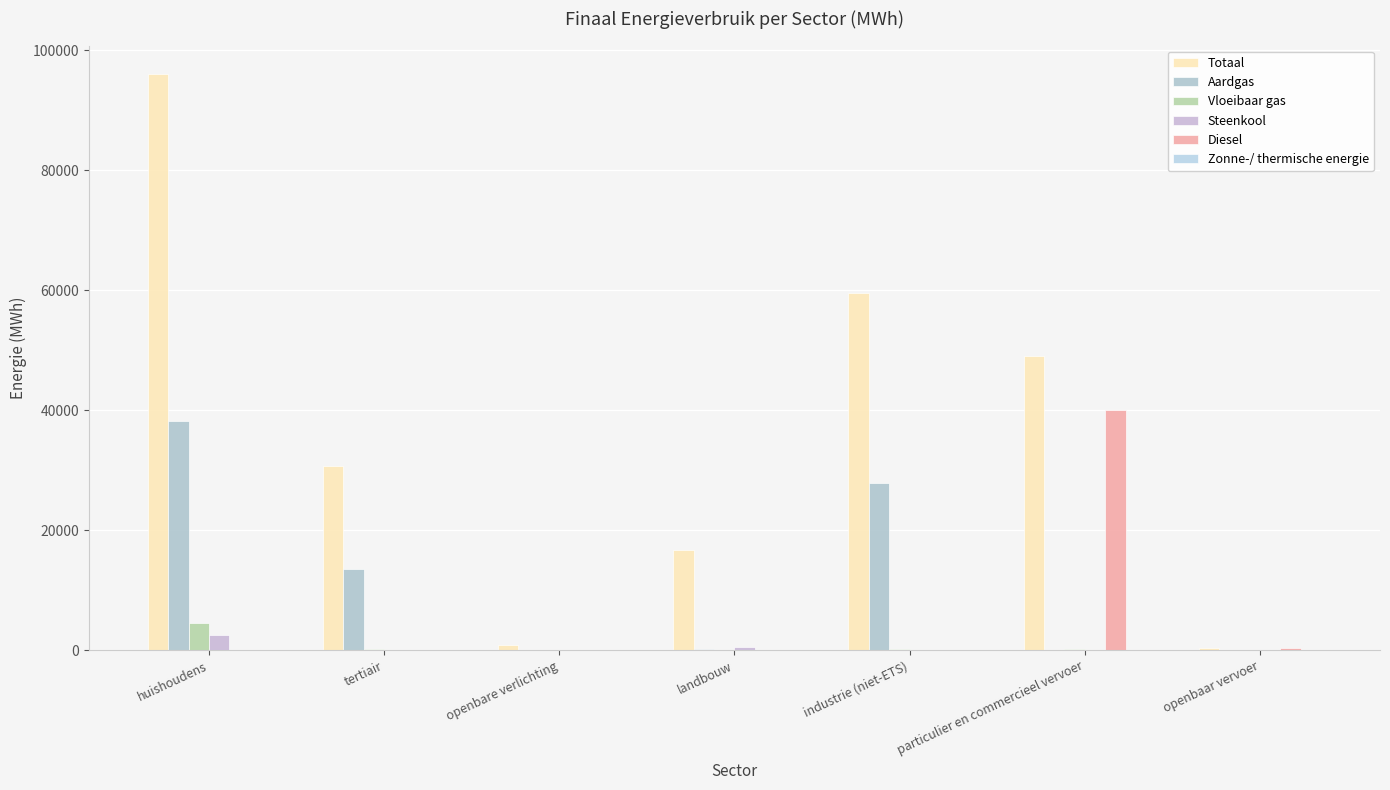

How many series are shown in this chart?

6